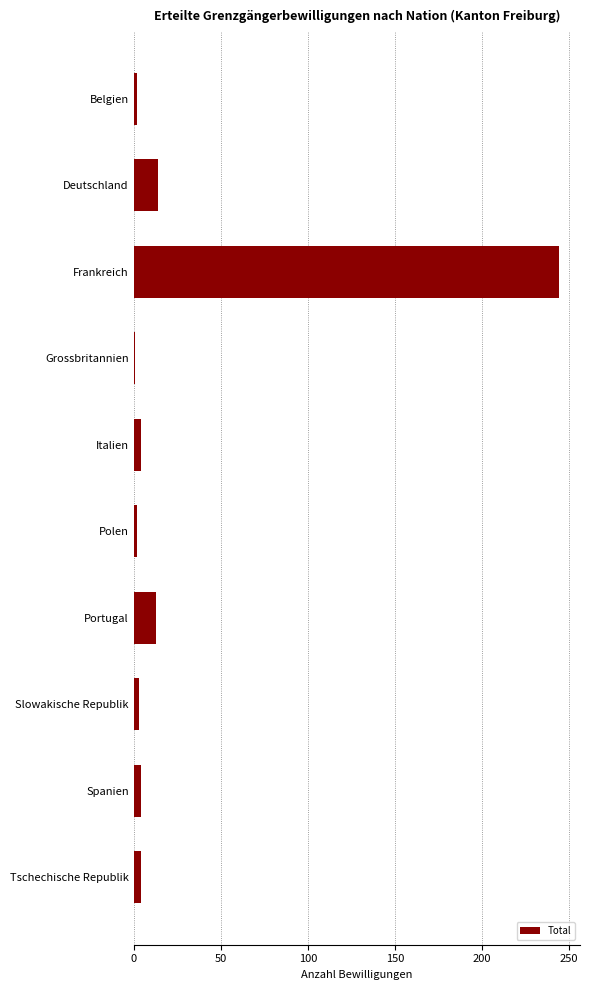

How many distinct data groups are displayed?

1